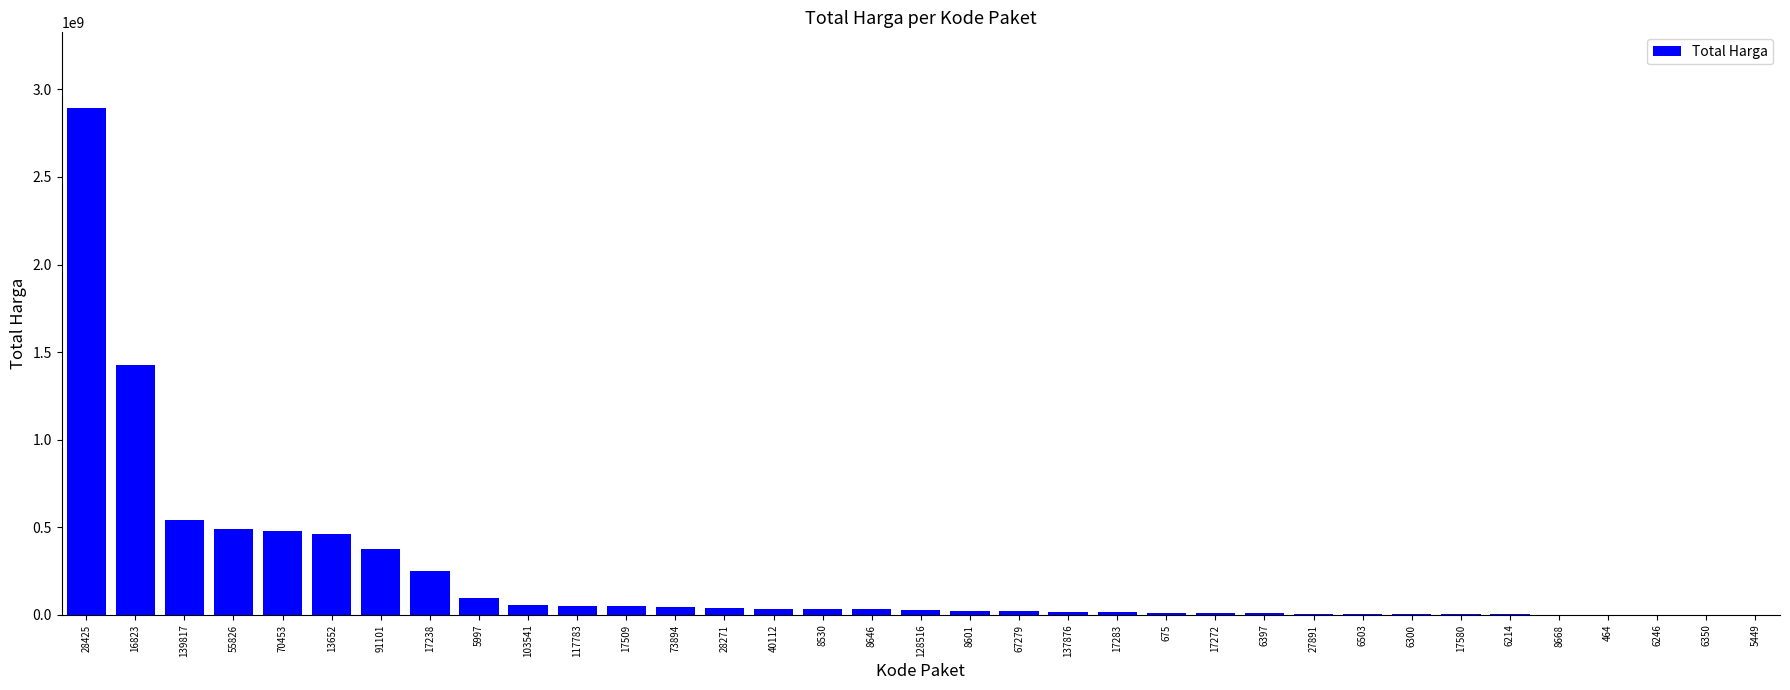

Are the bars horizontal?

No